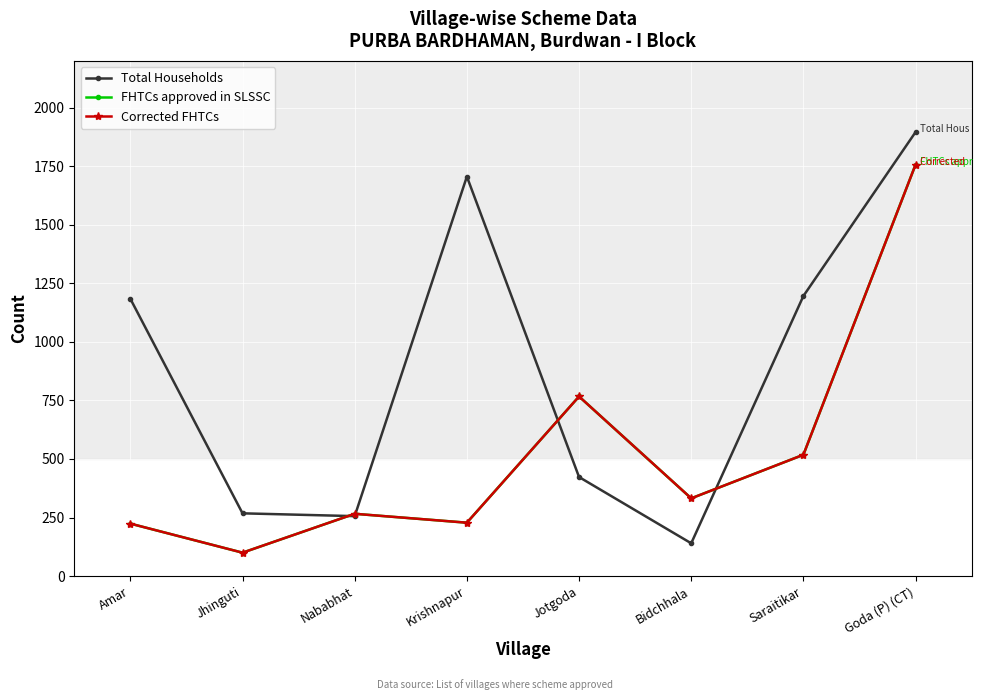

The value of Corrected FHTCs at Jhinguti is 100. True or false?

True